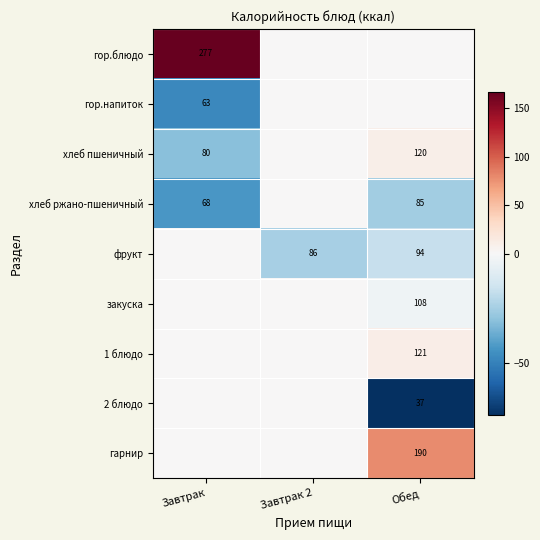

Is the value of гор.напиток at Завтрак greater than the value of хлеб ржано-пшеничный at Завтрак?

No